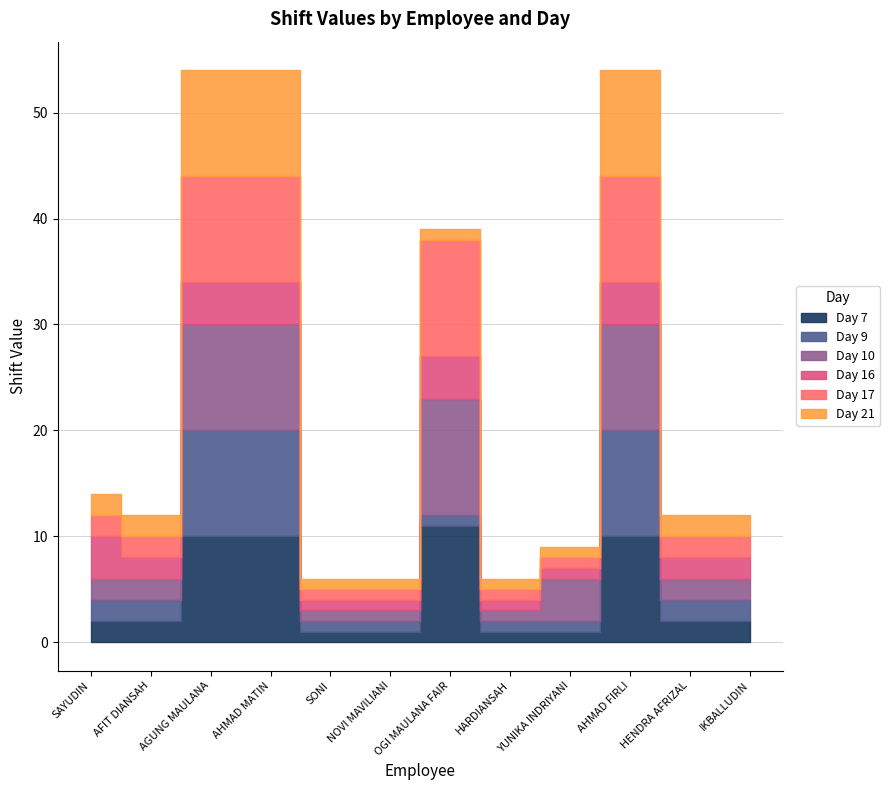

What is the label of the 9th point from the left?

YUNIKA INDRIYANI